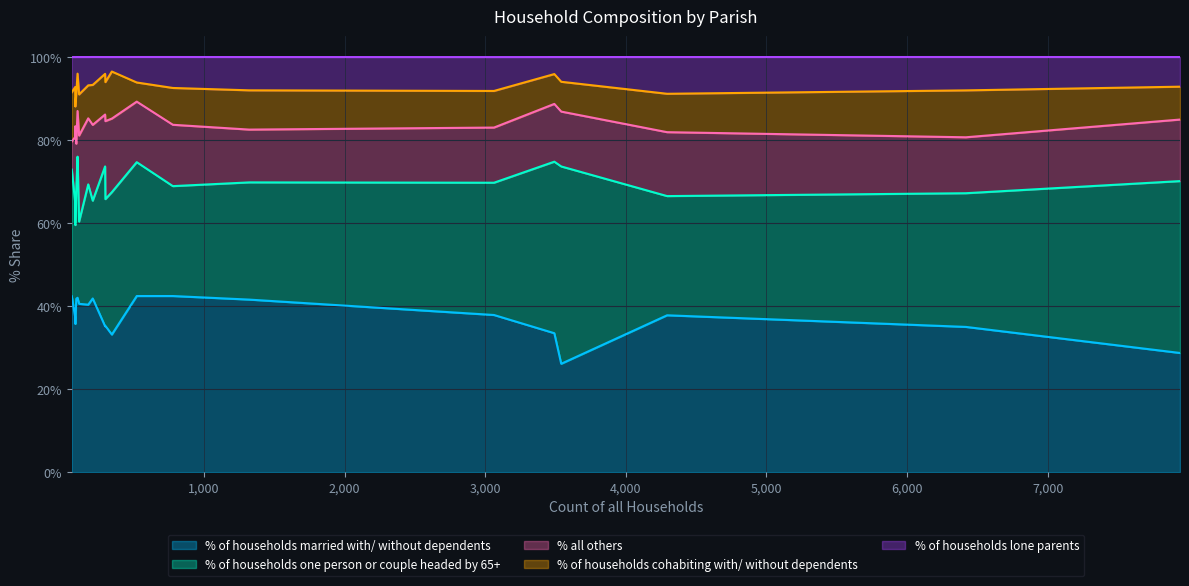

In % all others, how many points are higher than both neighbors (excluding endpoints)?

4